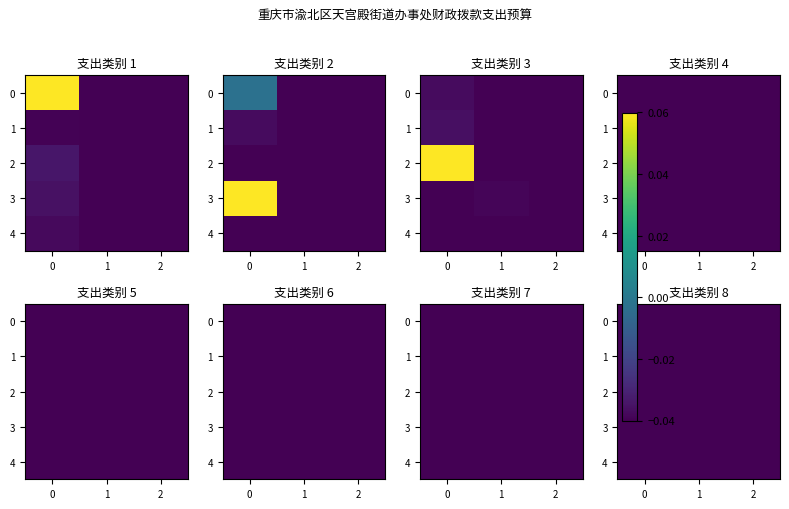

What is the greatest value displayed?

0.1